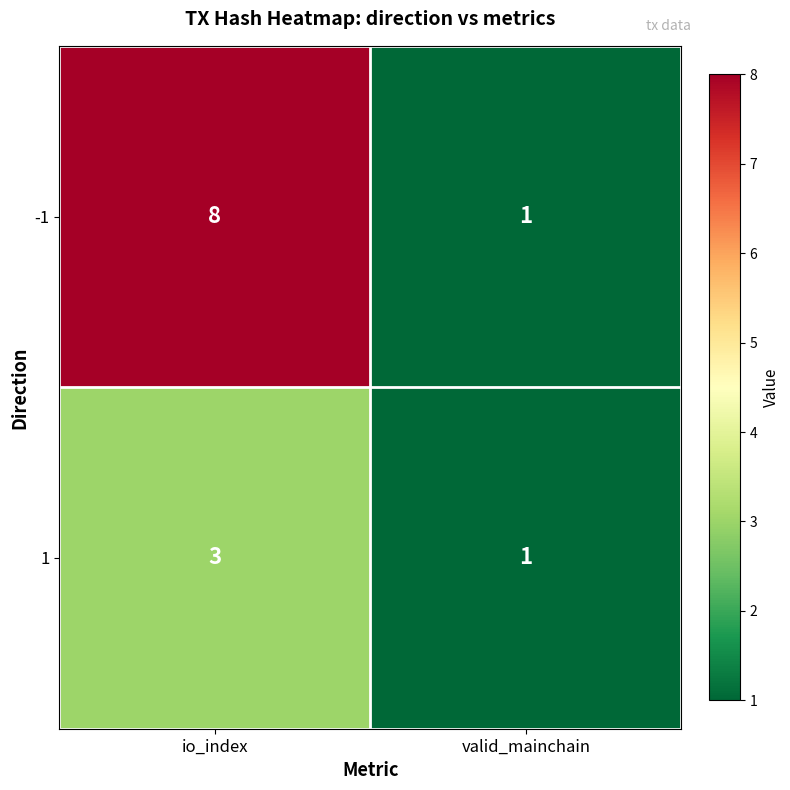

What is the spread (max minus min) of values at io_index?

5